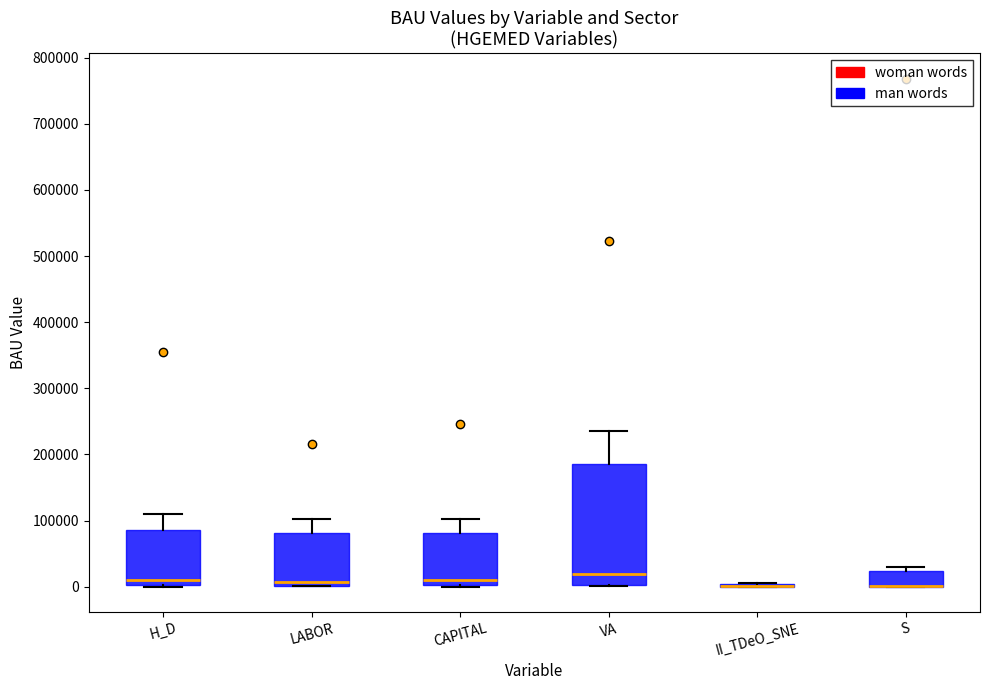

Comparing the boxes themselves (not the whiskers), which one is the tallest?

VA